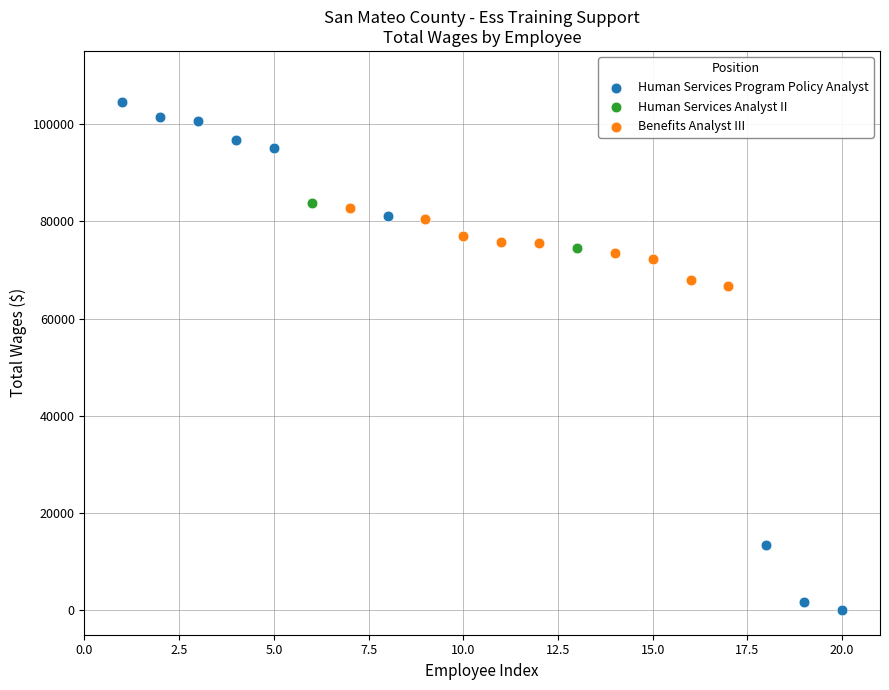

Which series reaches the maximum Y coordinate?

Human Services Program Policy Analyst